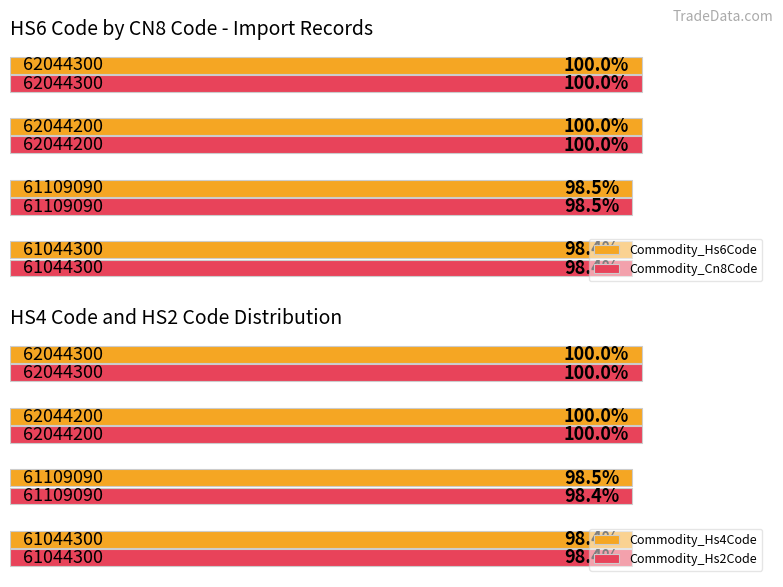

How many Commodity_Cn8Code values are between 98 and 99?

2